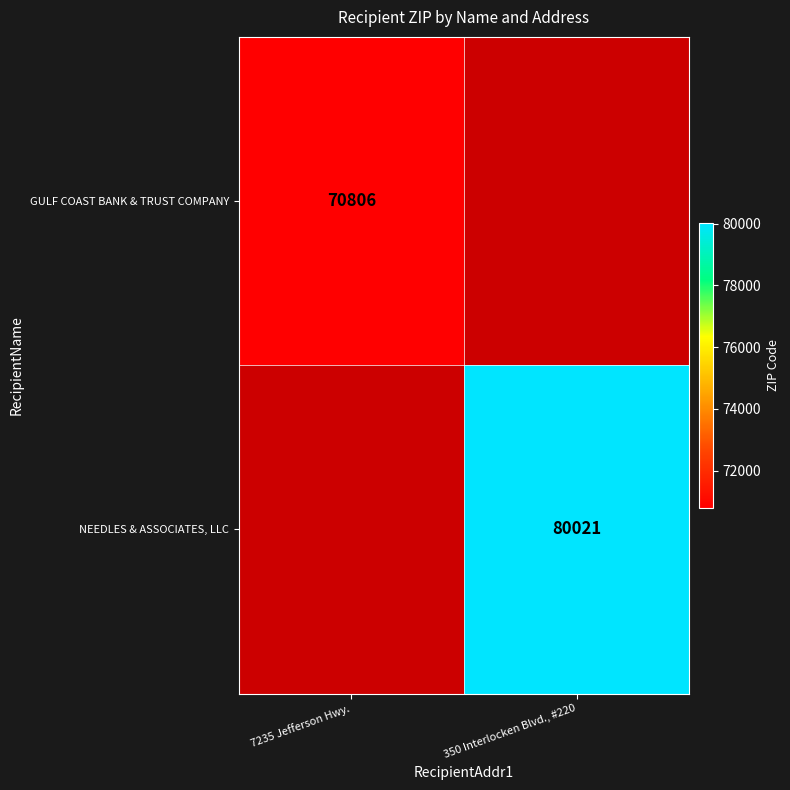

The GULF COAST BANK & TRUST COMPANY series shows 70806 at 7235 Jefferson Hwy.. True or false?

True